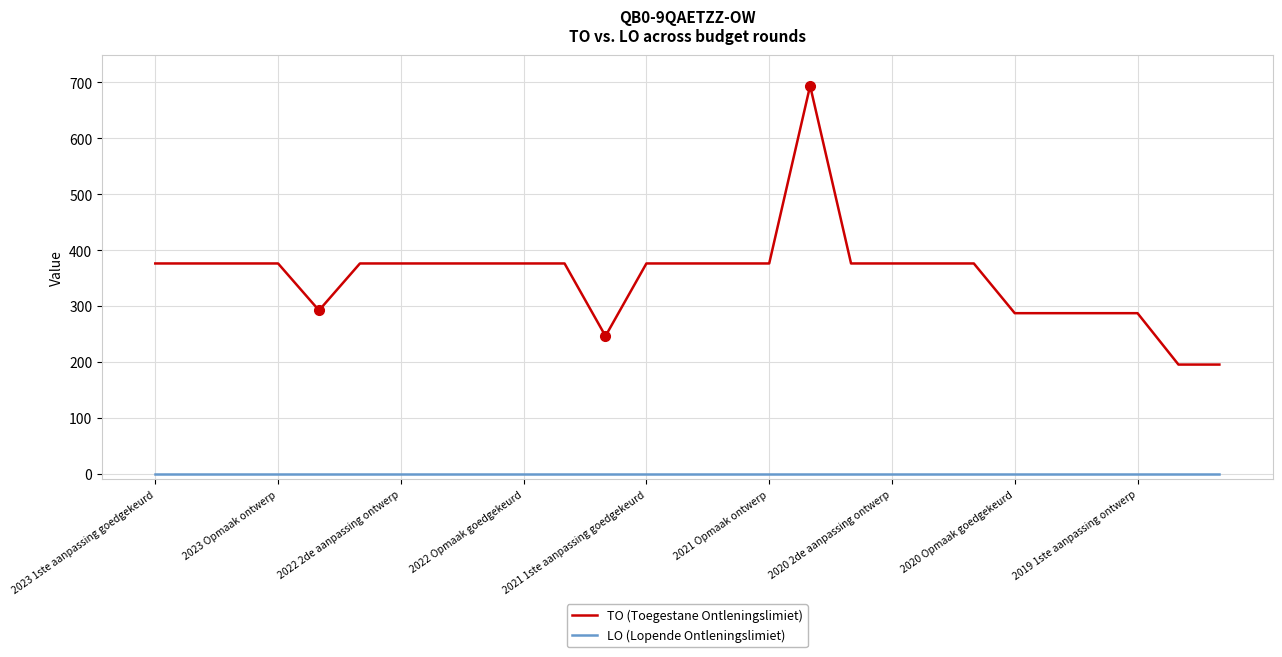

What is the minimum value for TO (Toegestane Ontleningslimiet)?

195